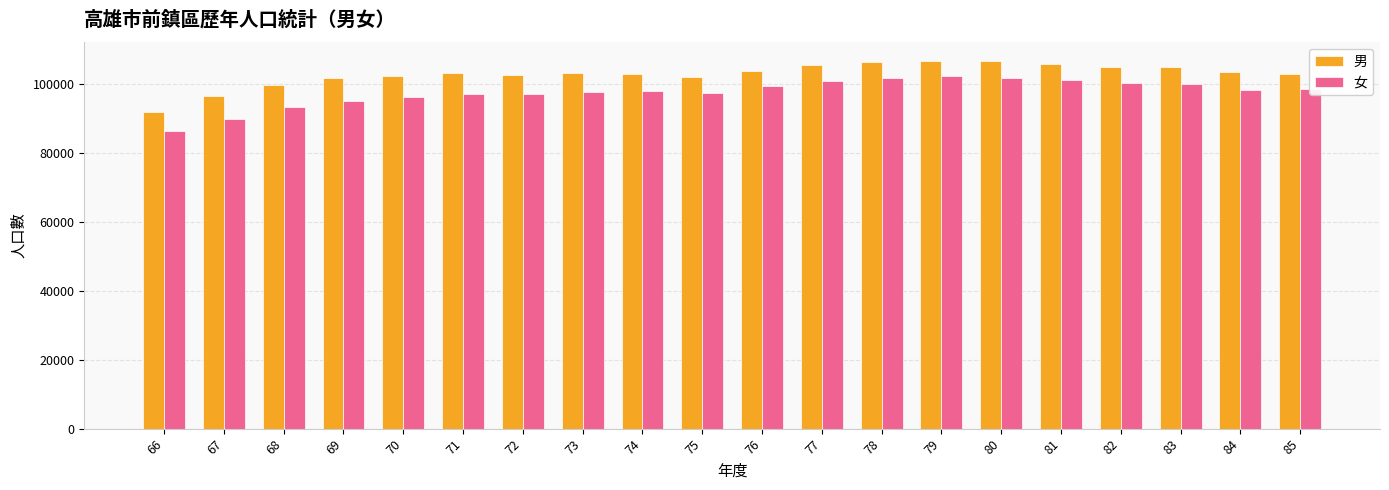

At 83, list the series in order from smallest to largest.

女, 男